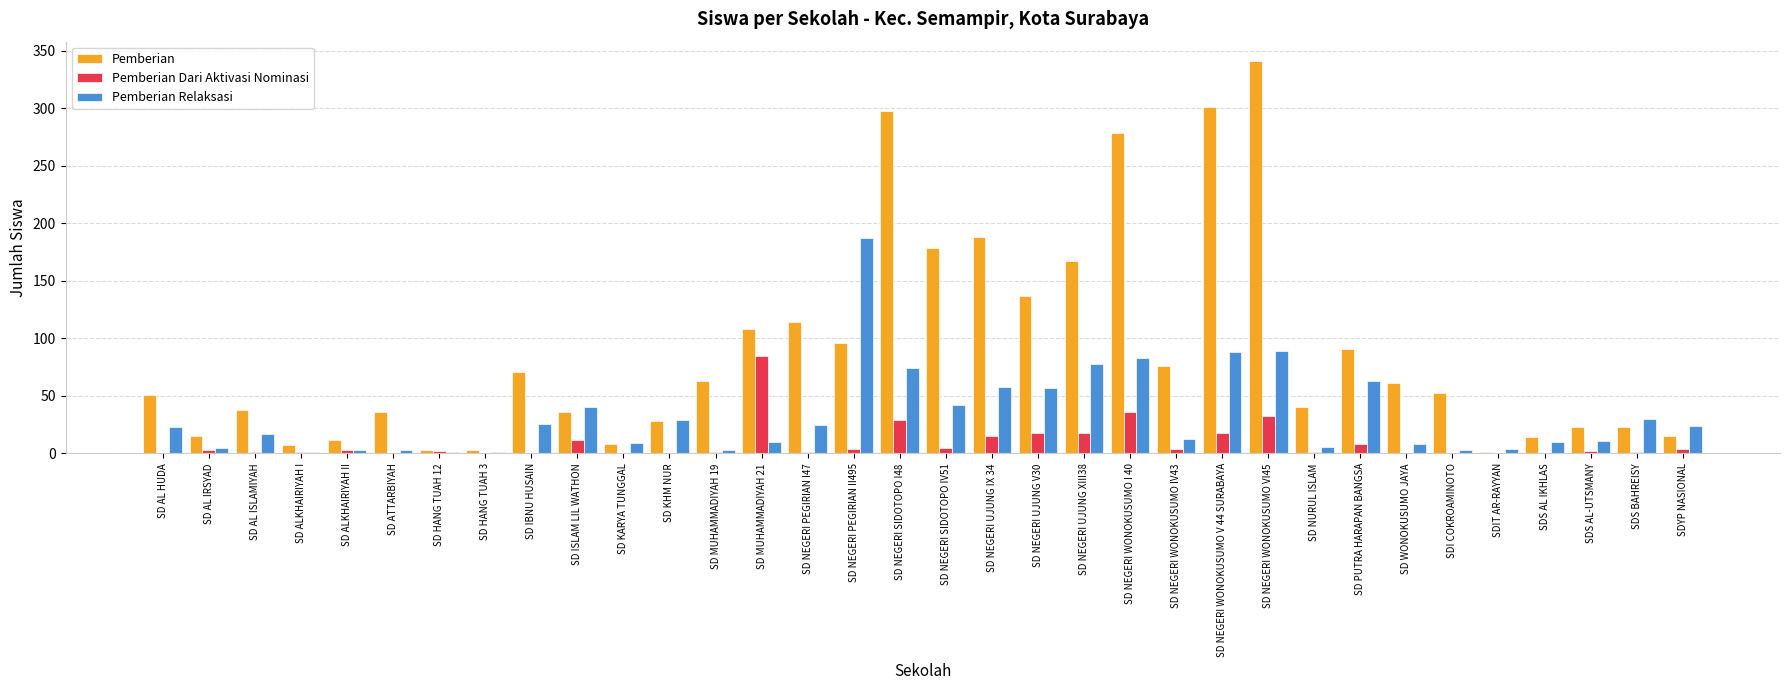

What is the total value across all series at SD WONOKUSUMO JAYA?

69